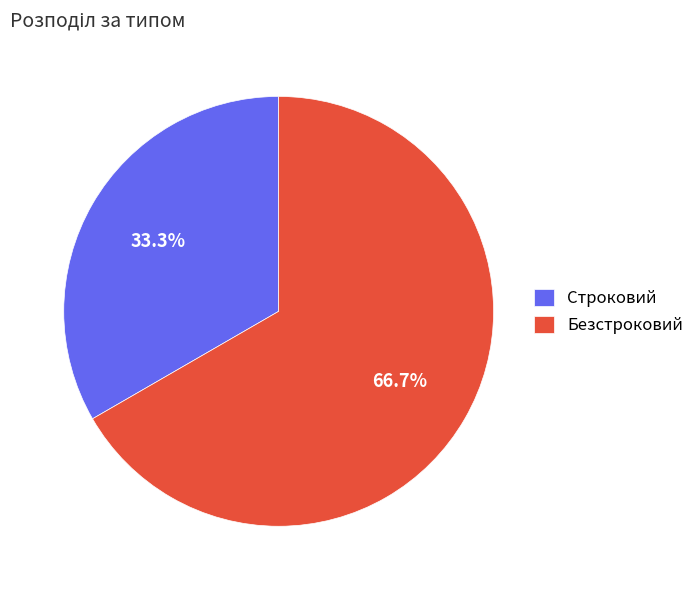

Combined, what portion of the pie is Безстроковий and Строковий?

100.0%